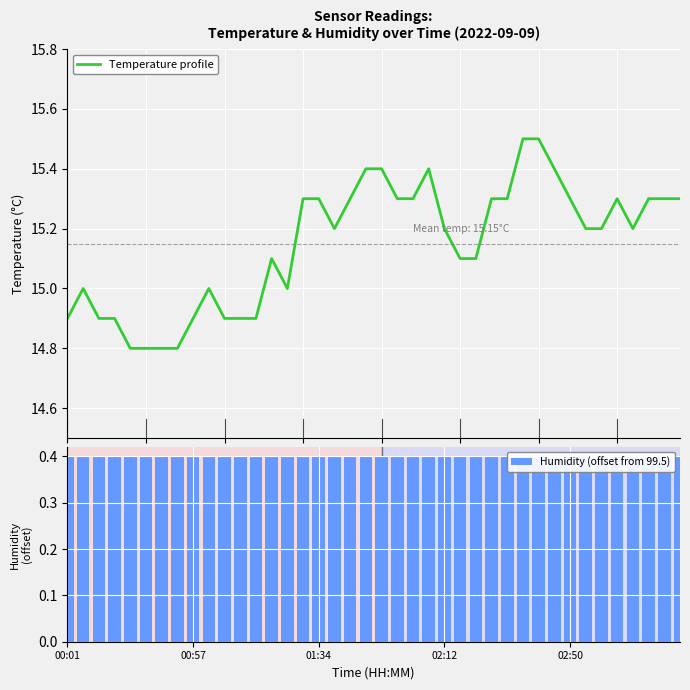

At how many categories does at least one series exceed 1?

40